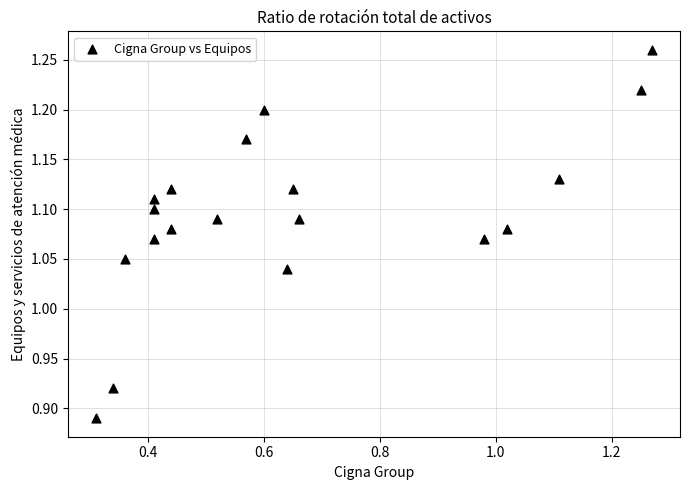

What is the range of Y values (max minus min)?

0.4